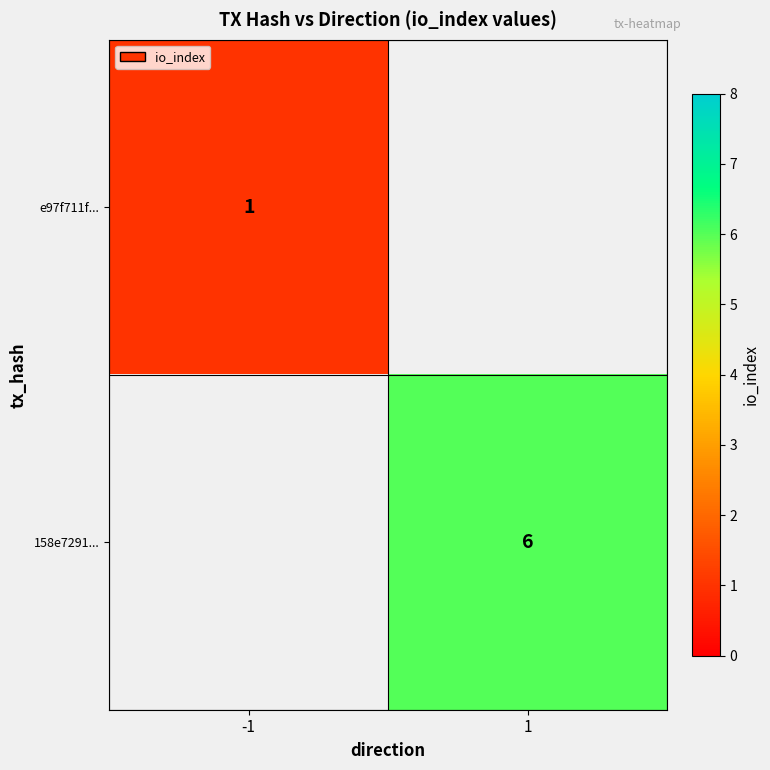

Is the value of 158e7291... at 1 greater than the value of e97f711f... at -1?

Yes